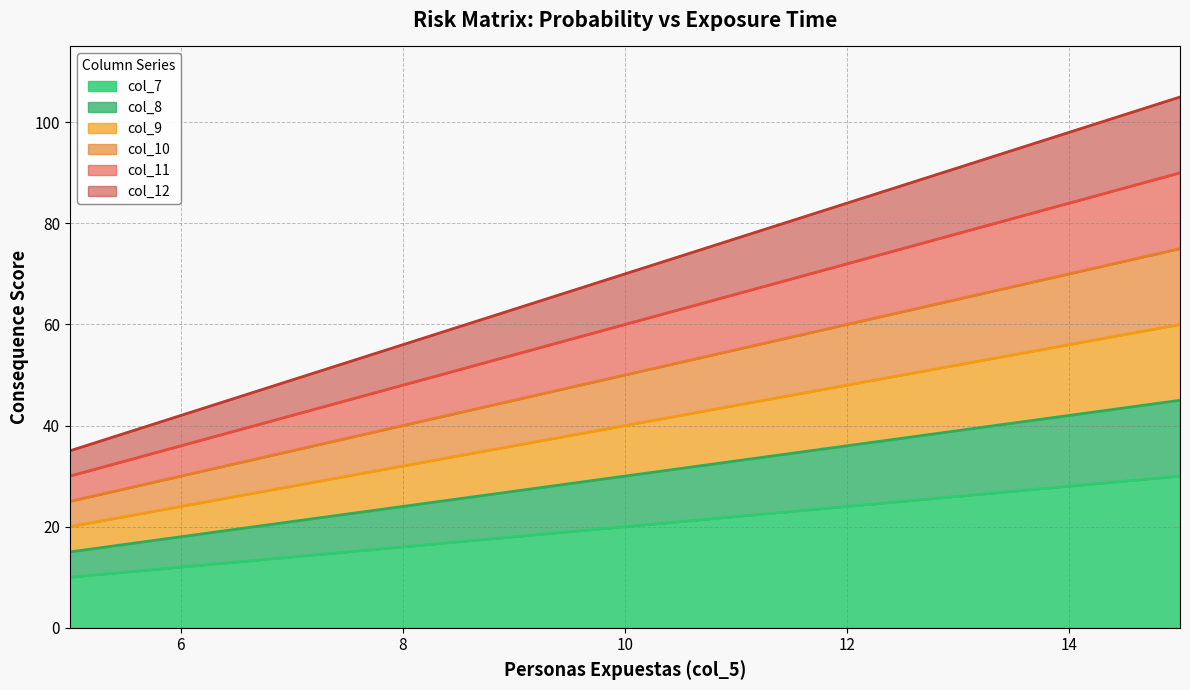

Which has a higher value, 12 or 13?

13